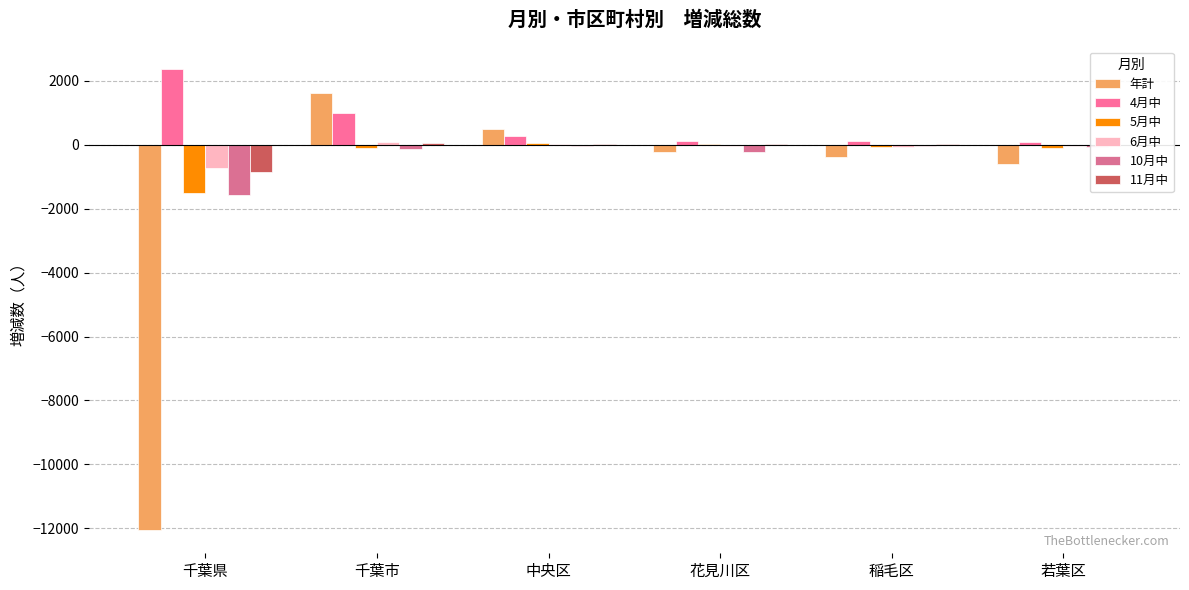

How many distinct data groups are displayed?

6